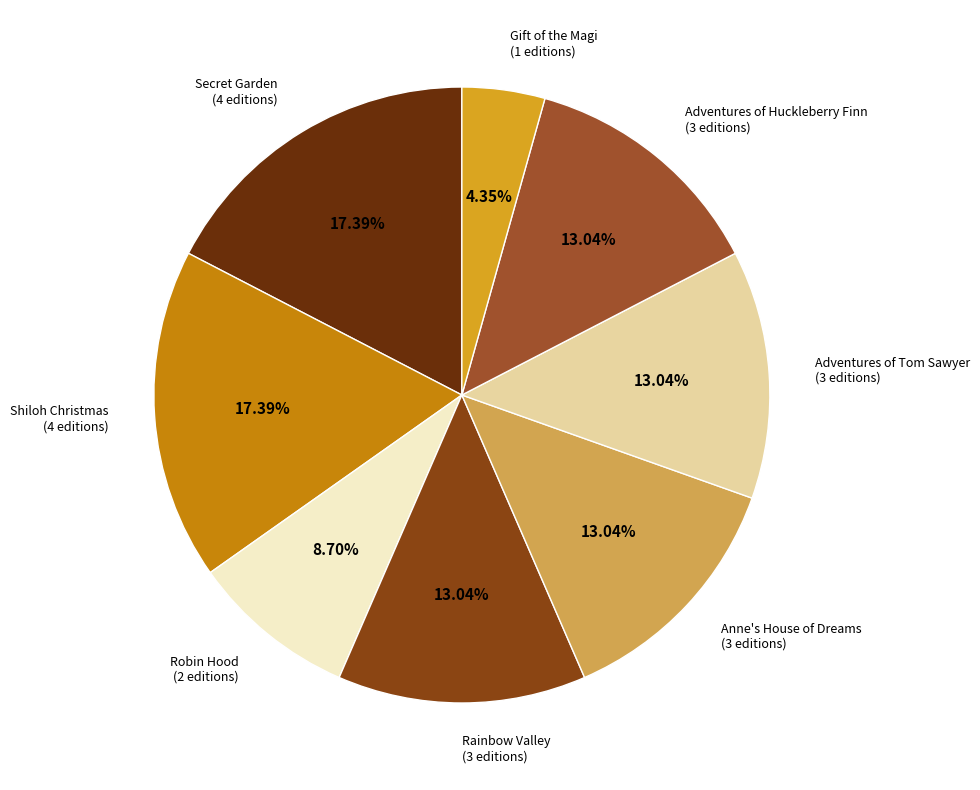

Approximately how many times larger is the value at Secret Garden compared to Gift of the Magi?

4.0